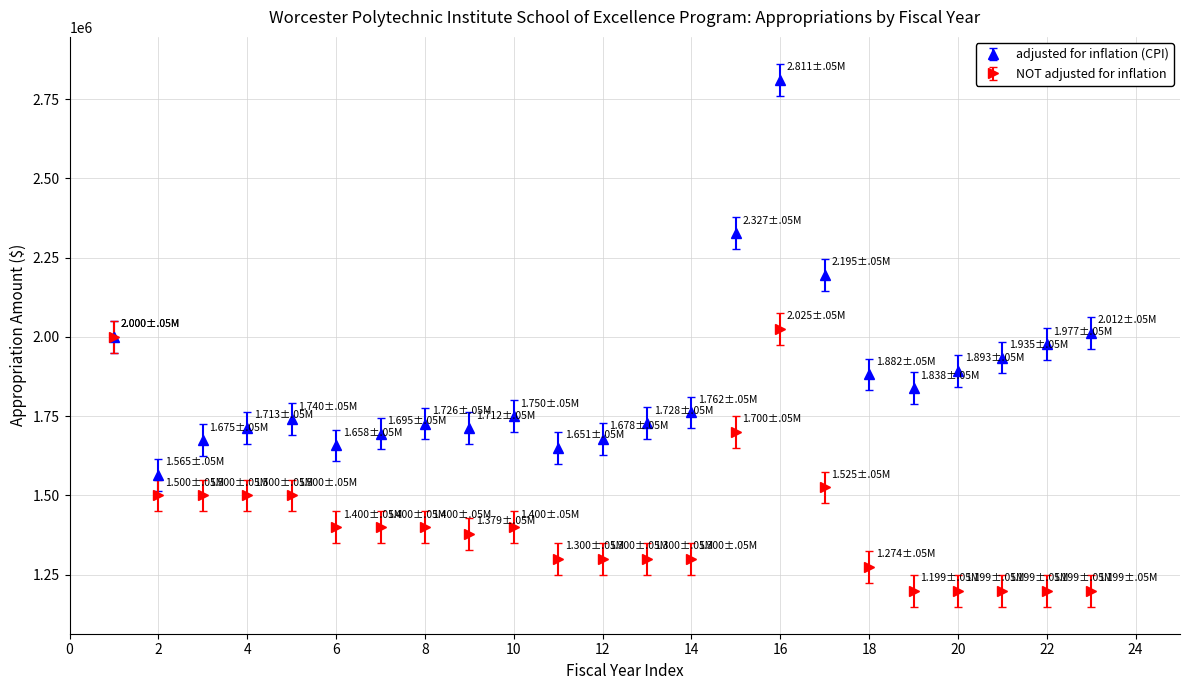

At how many categories does at least one series exceed 2142914?

3